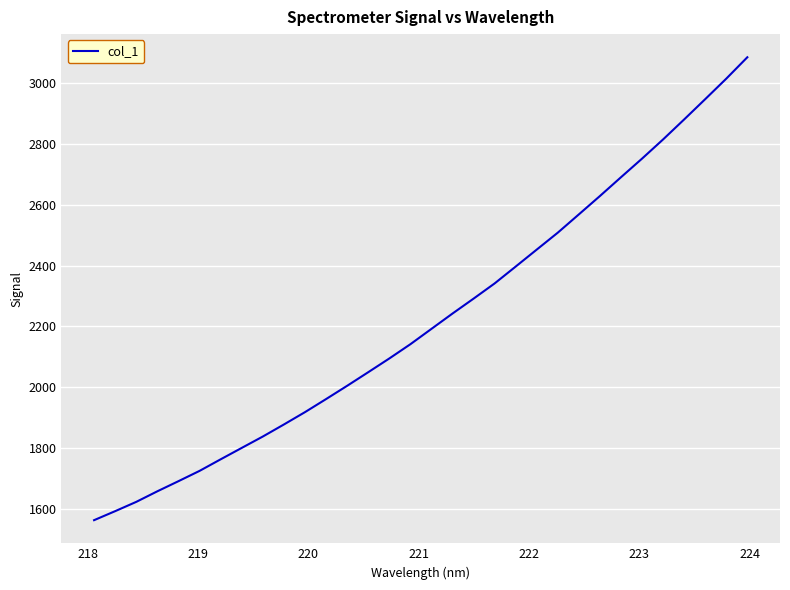

What is the difference between the maximum and minimum values?

1520.3